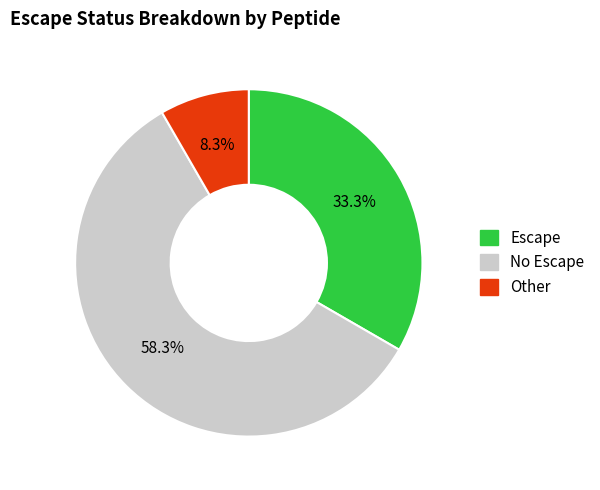

Does any single category account for the majority?

Yes